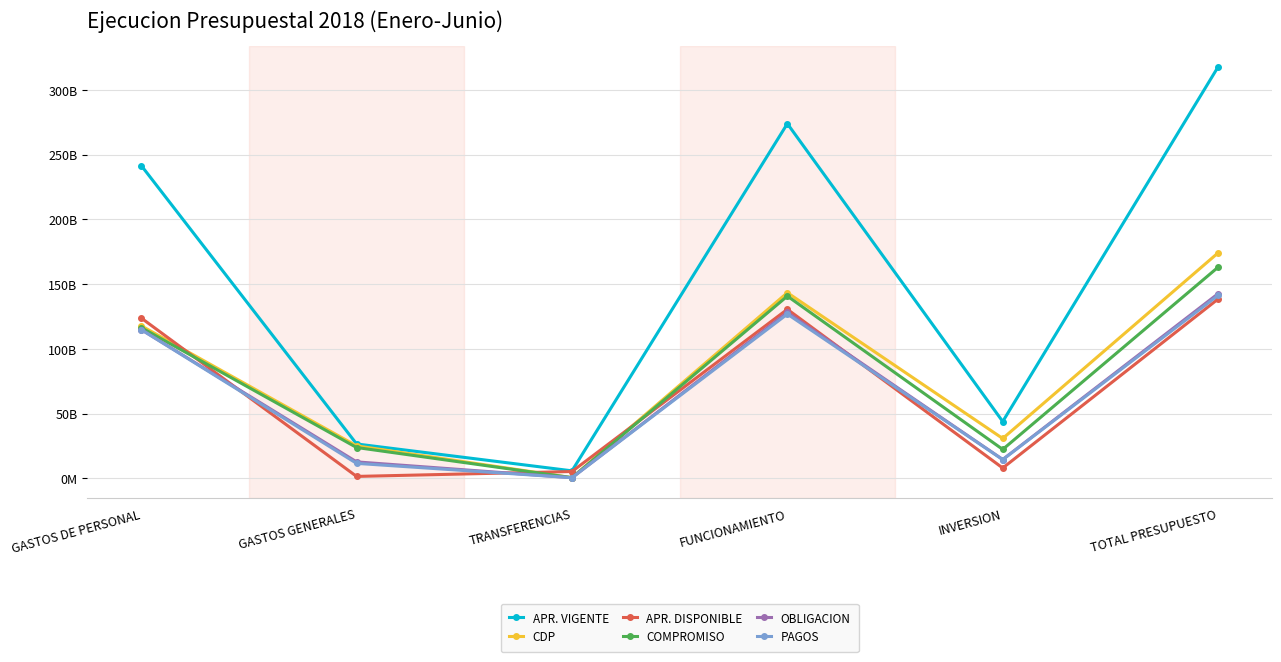

How many interior local valleys does the APR. DISPONIBLE series have?

2